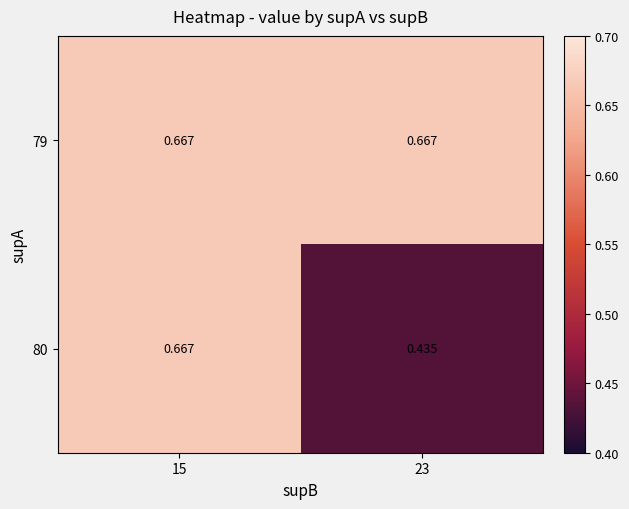

Which series has the largest range (max minus min)?

80